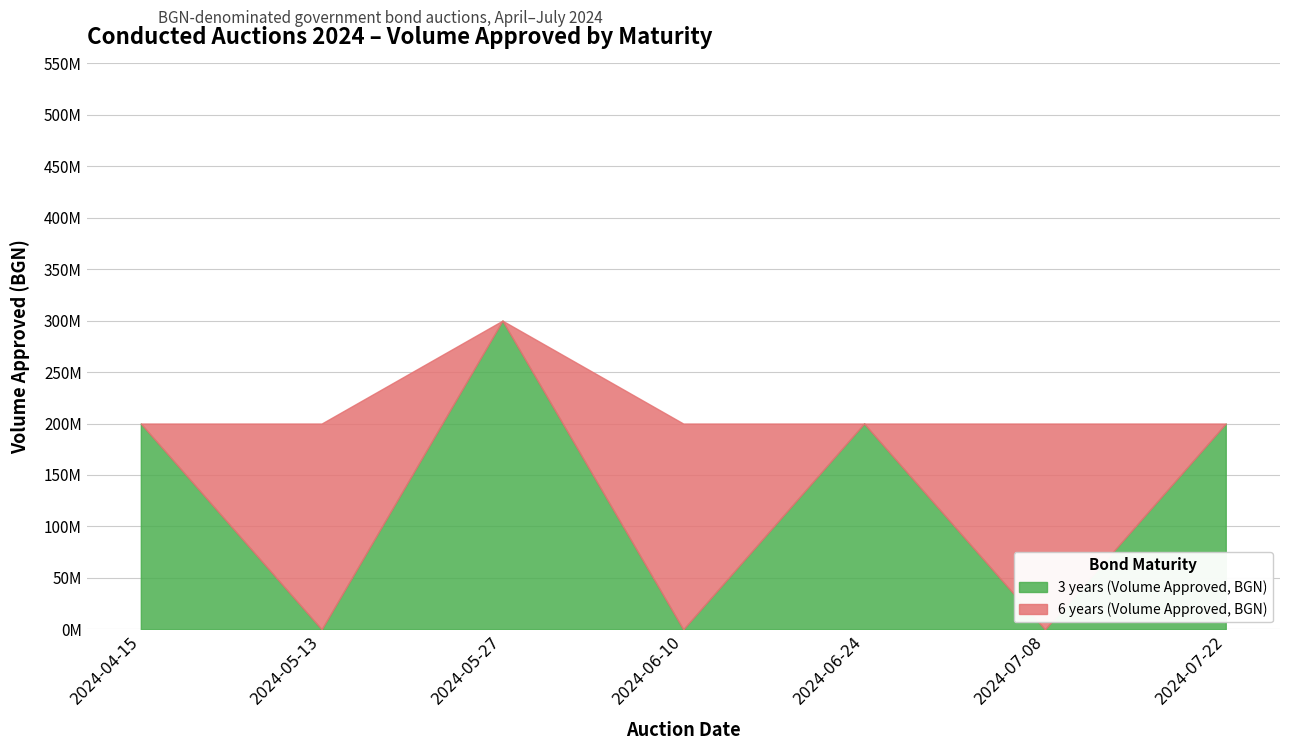

Reading left to right, what are all the values shown in this chart?

3 years (Volume Approved, BGN): 200000000	0	300000000	0	200000000	0	200000000
6 years (Volume Approved, BGN): 0	200000000	0	200000000	0	200000000	0